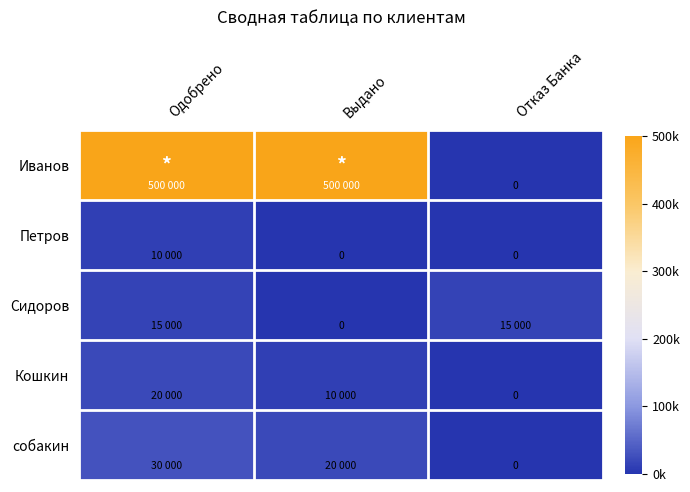

Which series has the largest range (max minus min)?

Иванов